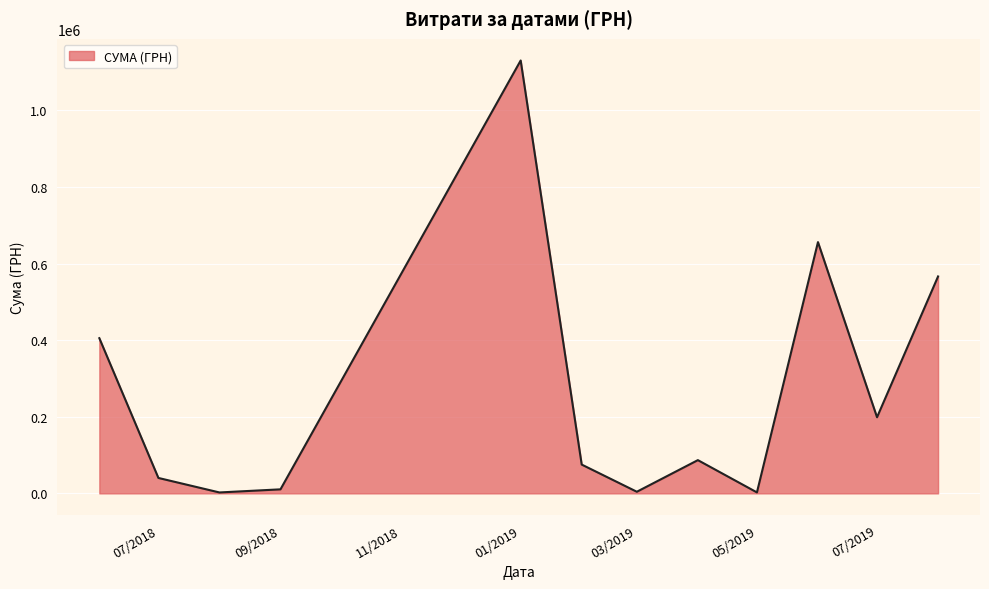

What is the greatest value displayed?

1130183.7